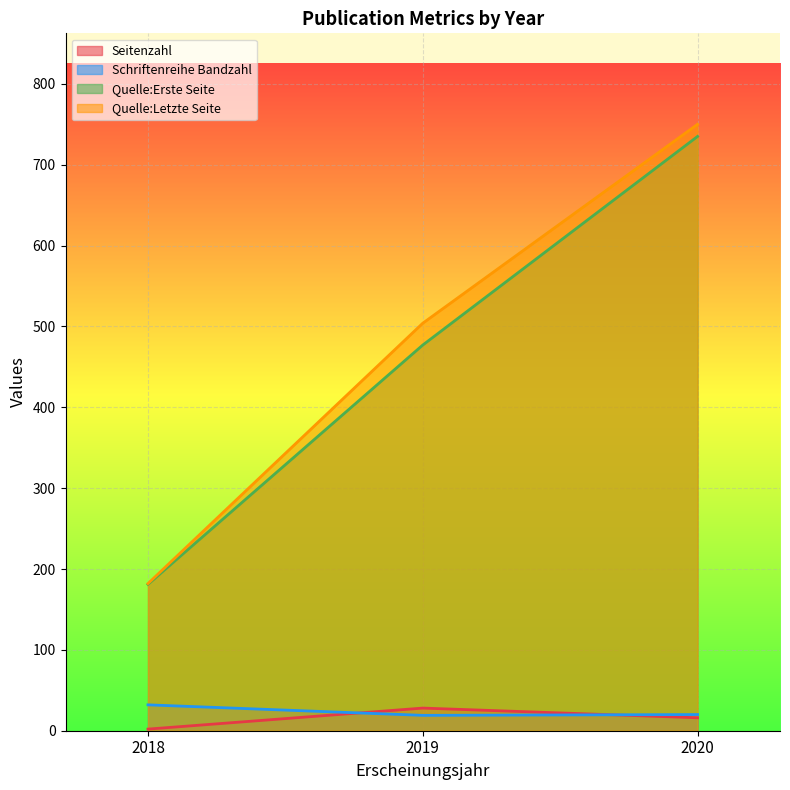

What is the value of the Quelle:Erste Seite point at the 1st from the left?

181